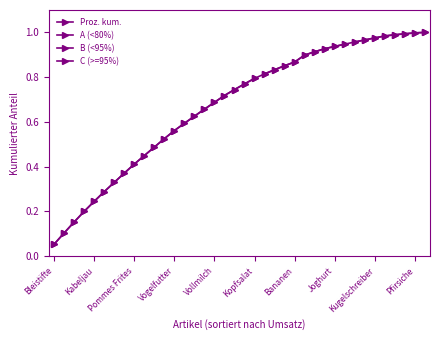

What is the value of the B (<95%) point at the 30th from the left?

0.9